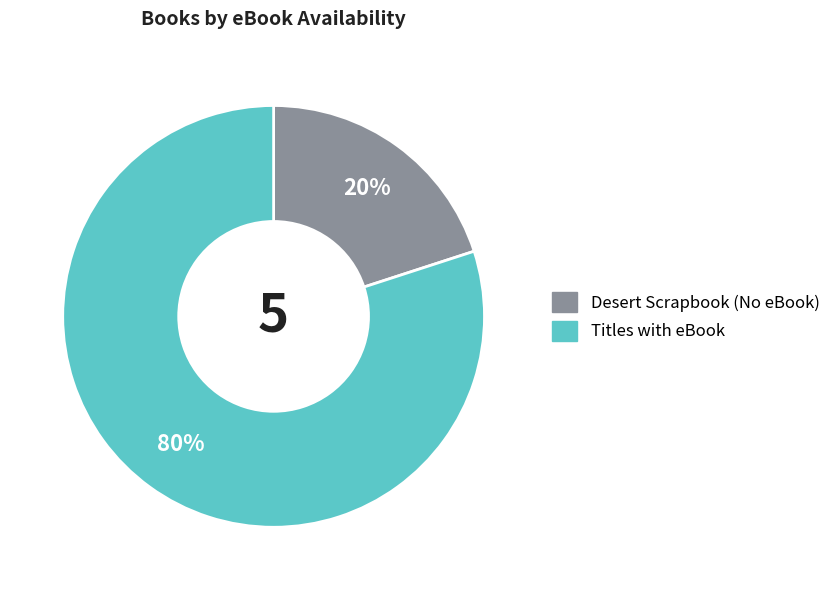

Is there a majority slice in this chart?

Yes